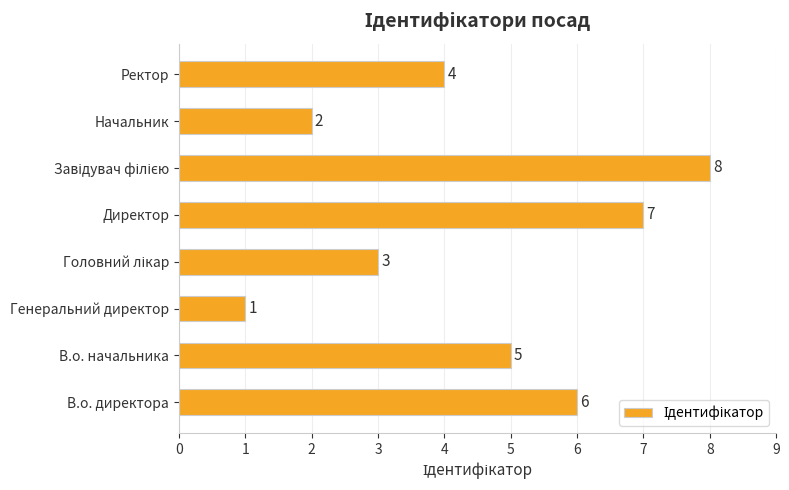

How many values are between 3 and 7?

5